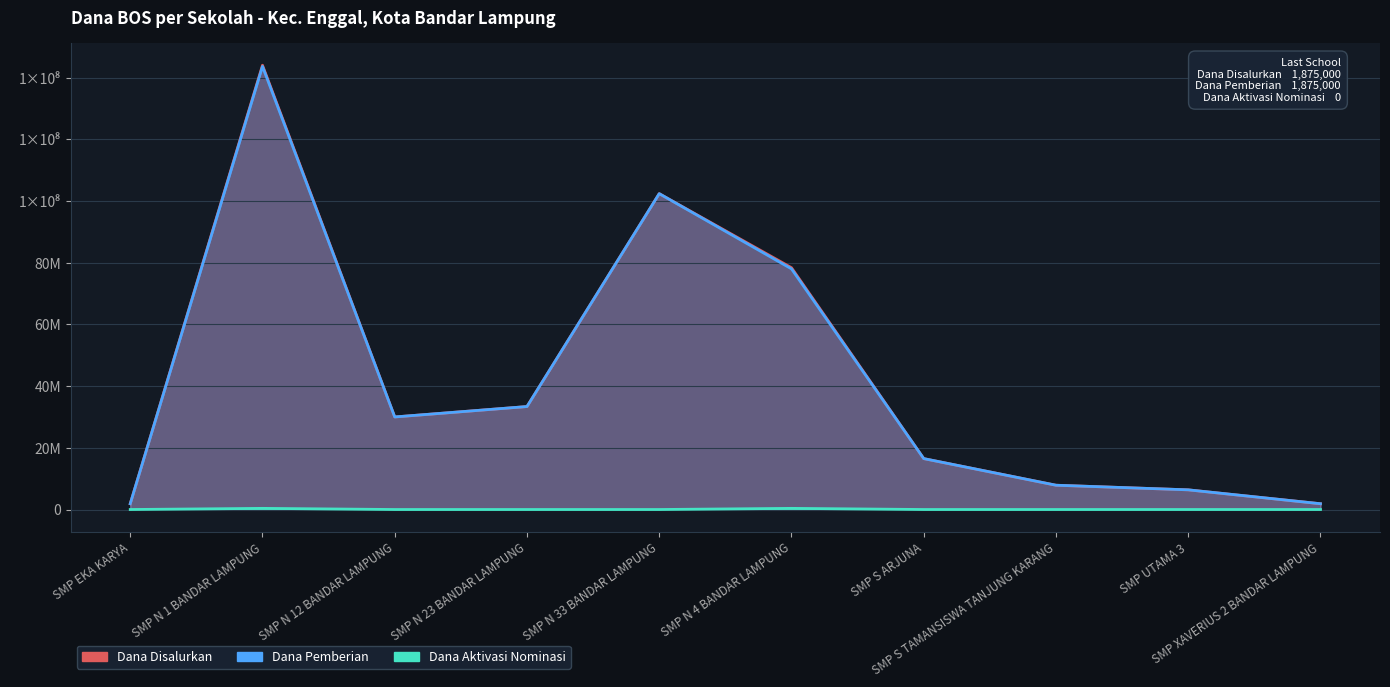

What is the difference between the maximum and minimum values in the Dana Disalurkan series?

142125000